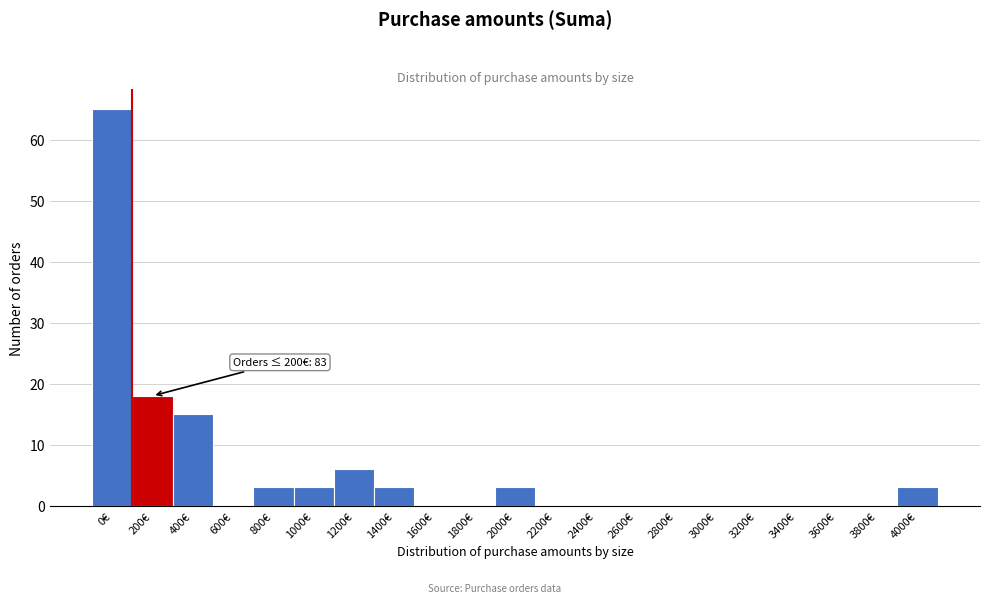

Reading right to left, list all the values displayed in this chart.

4000€=3	3800€=0	3600€=0	3400€=0	3200€=0	3000€=0	2800€=0	2600€=0	2400€=0	2200€=0	2000€=3	1800€=0	1600€=0	1400€=3	1200€=6	1000€=3	800€=3	600€=0	400€=15	200€=18	0€=65